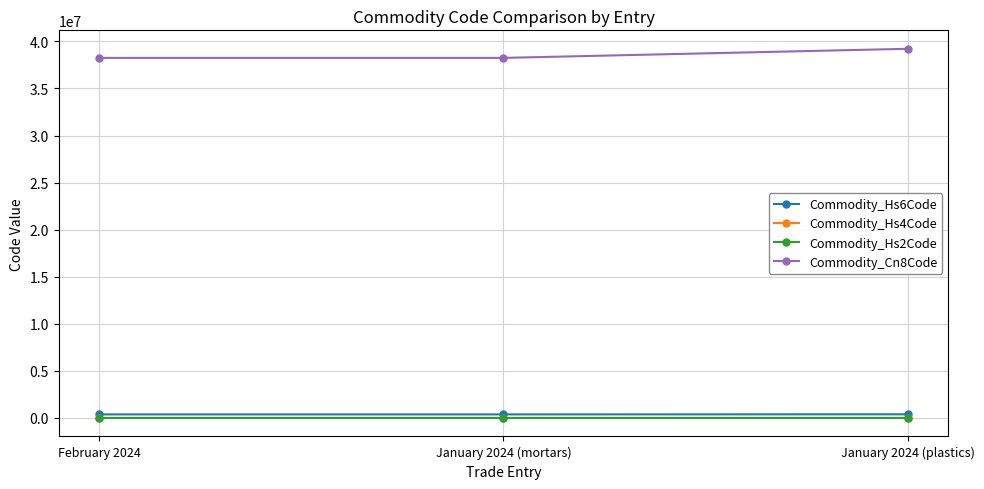

Which series has the largest total across all categories?

Commodity_Cn8Code